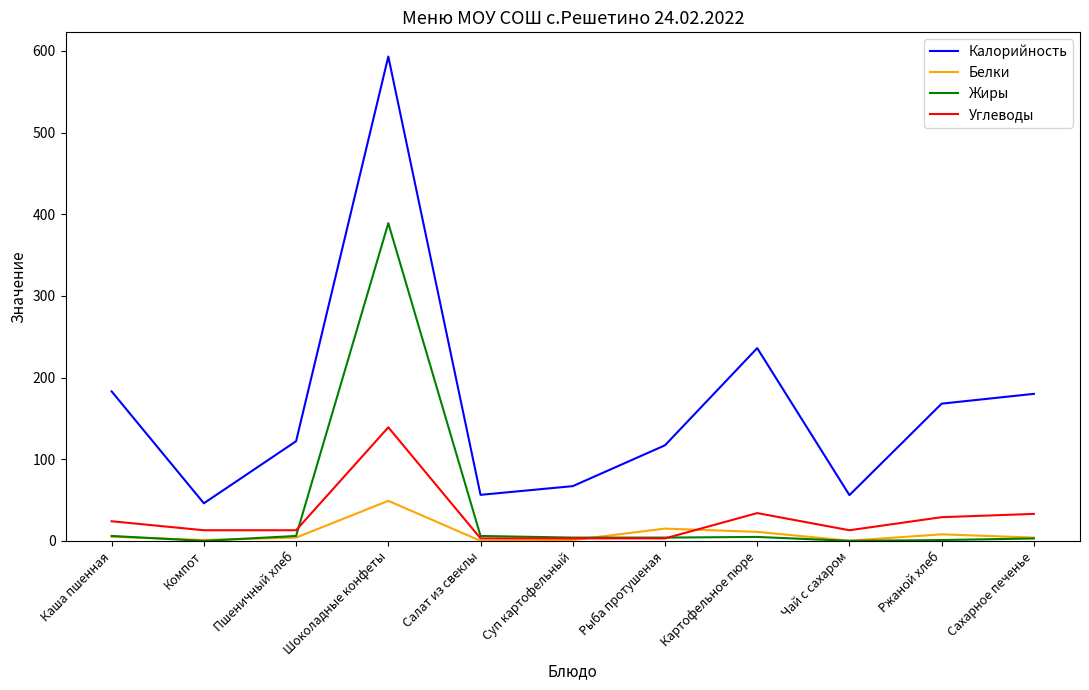

At which category does Углеводы reach its first local peak?

Шоколадные конфеты